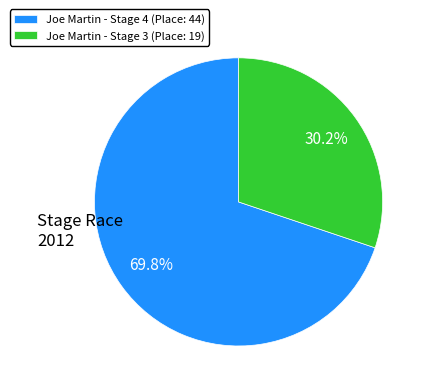

What is the smallest slice in the pie chart?

Joe Martin - Stage 3 (Place: 19)